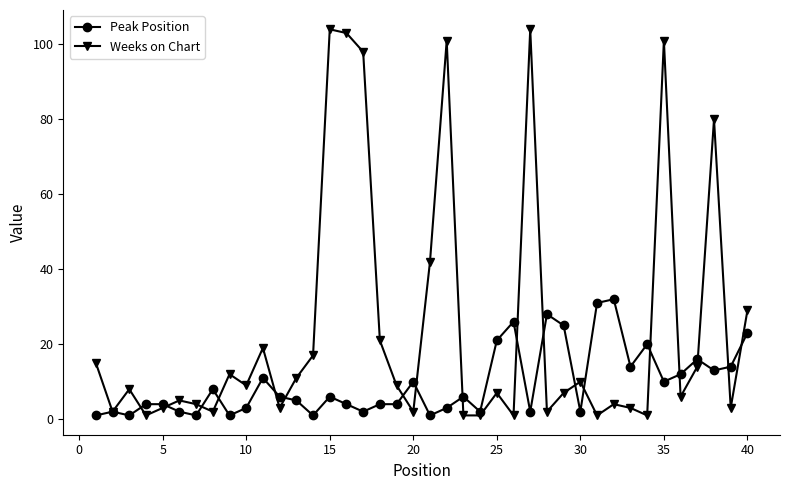

After their last crossing, which series has the higher values: Weeks on Chart or Peak Position?

Weeks on Chart